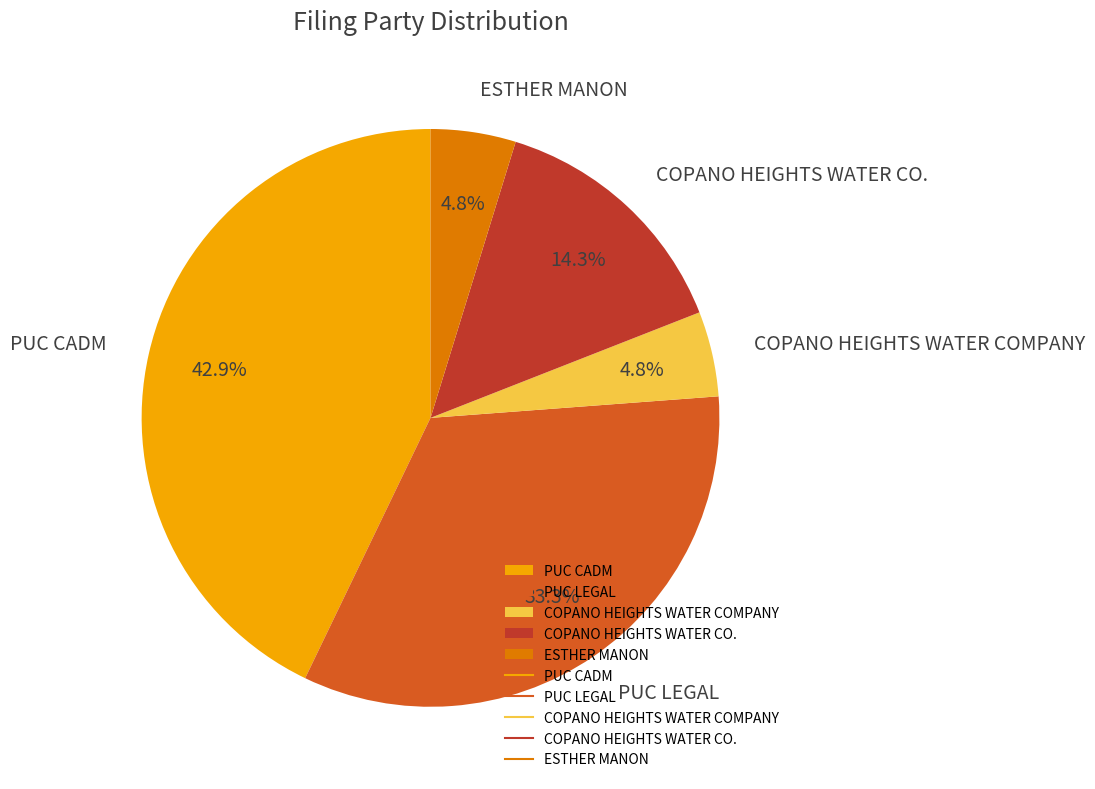

Does COPANO HEIGHTS WATER CO. represent more than half of the total?

No